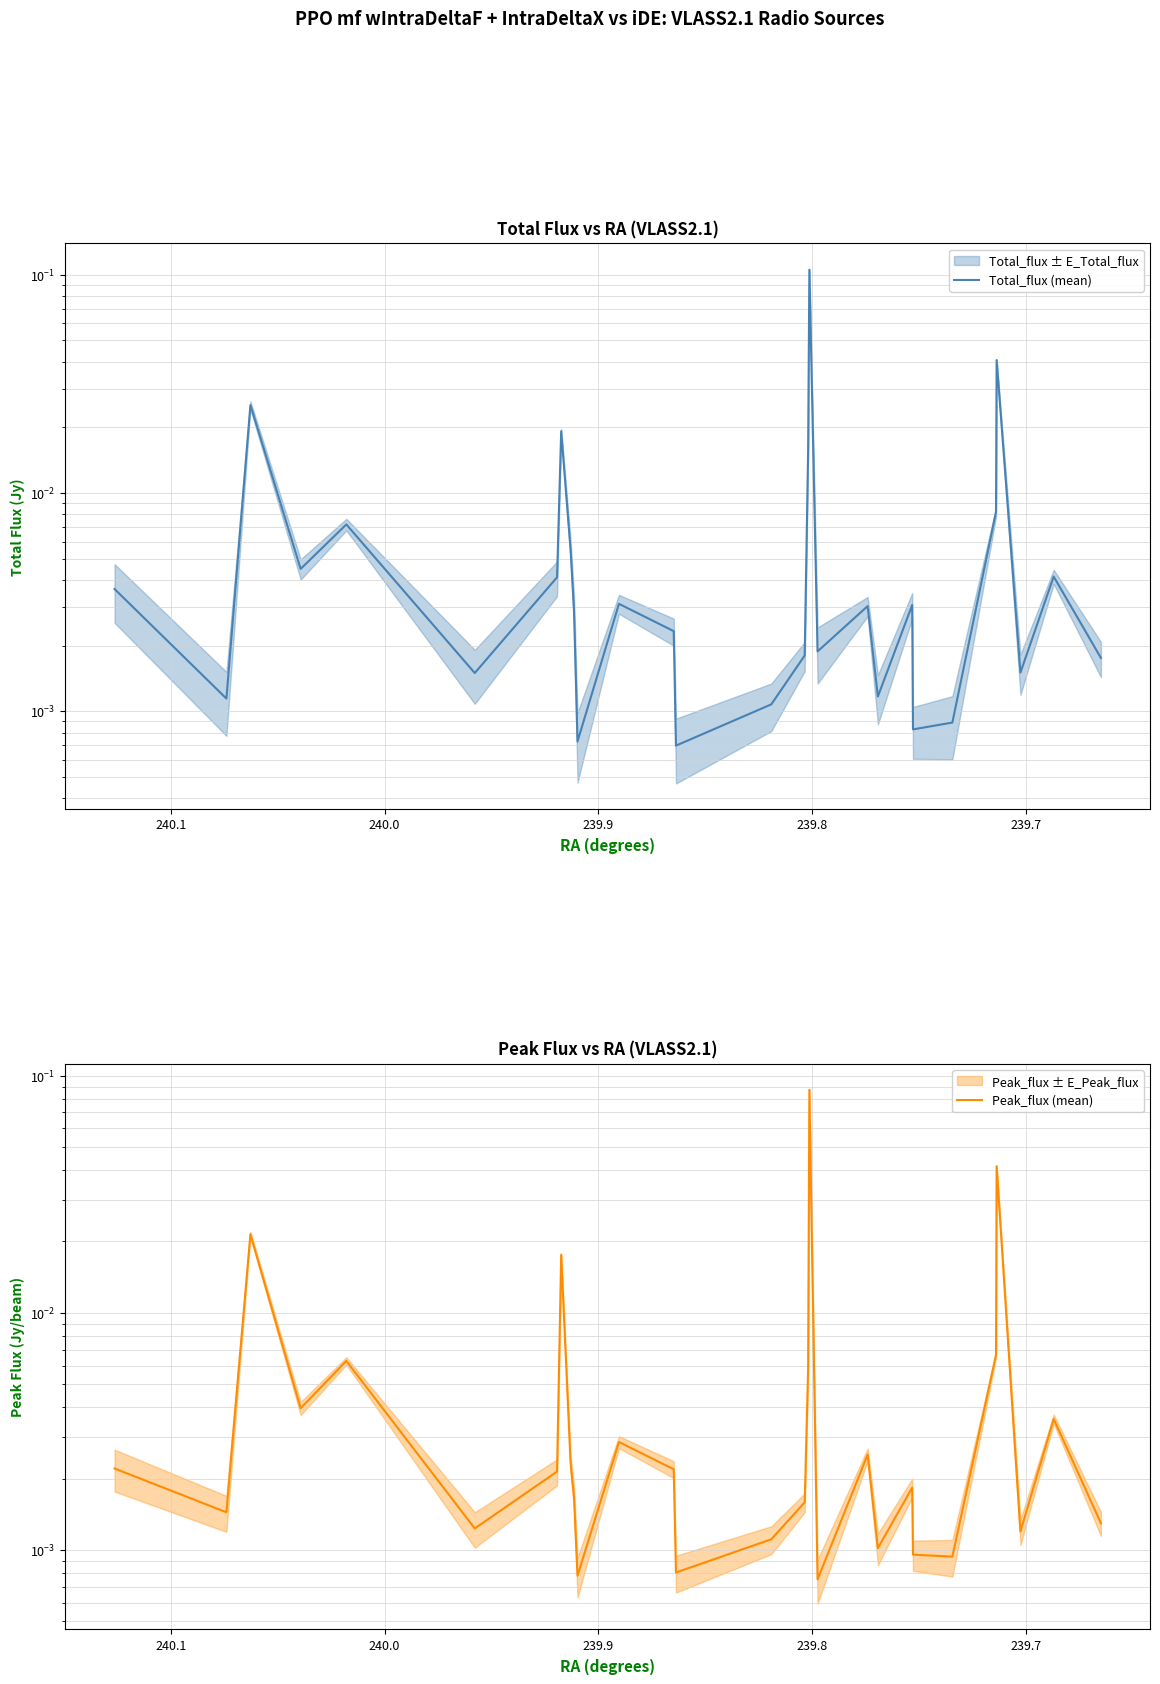

Reading left to right, what are all the values shown in this chart?

Total_flux (mean): 0.0	0.0	0.0	0.0	0.0	0.0	0.0	0.0	0.0	0.0	0.0	0.1	0.0	0.0	0.0	0.0	0.0	0.0	0.0	0.0	0.0	0.0	0.0	0.0	0.0	0.0	0.0	0.0	0.0
Peak_flux (mean): 0.0	0.0	0.0	0.0	0.0	0.0	0.0	0.0	0.0	0.0	0.0	0.1	0.0	0.0	0.0	0.0	0.0	0.0	0.0	0.0	0.0	0.0	0.0	0.0	0.0	0.0	0.0	0.0	0.0